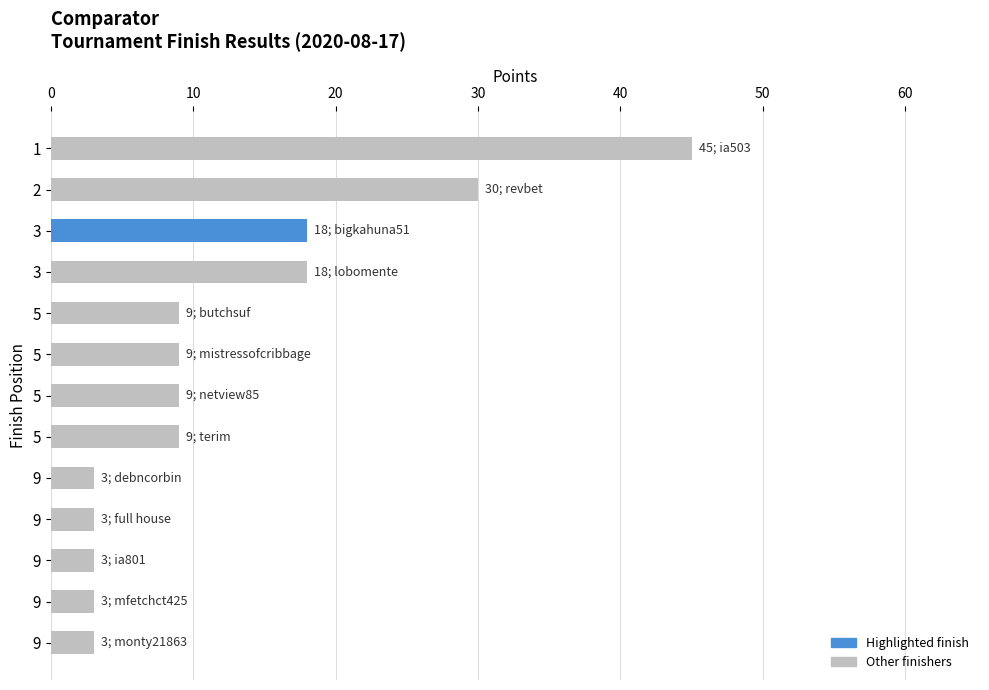

Count the number of data series in this chart.

1